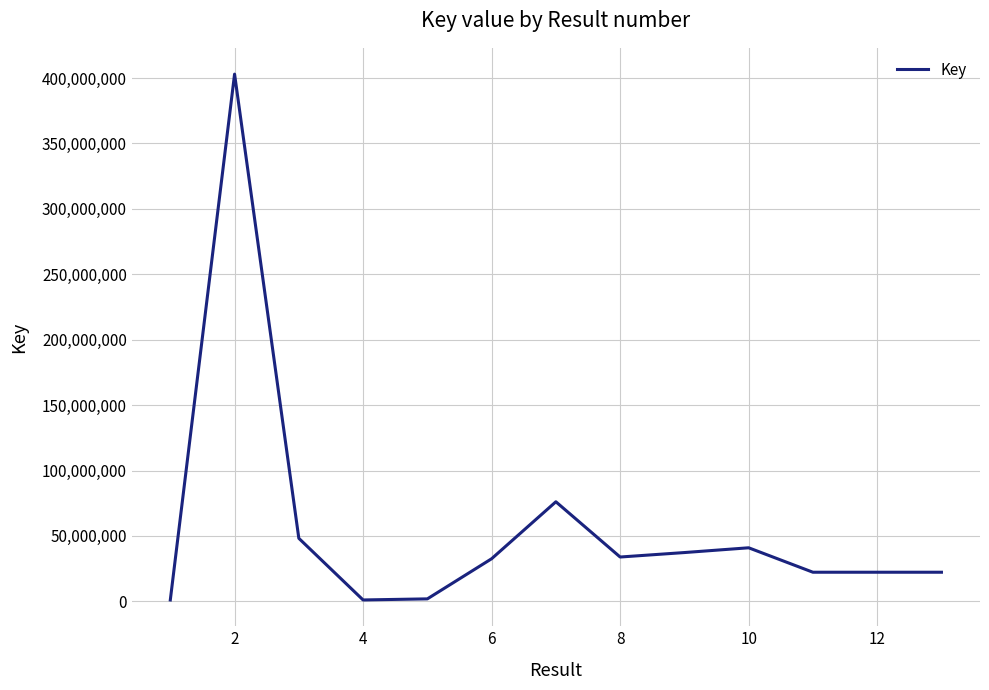

What is the maximum value shown in the chart?

402974350